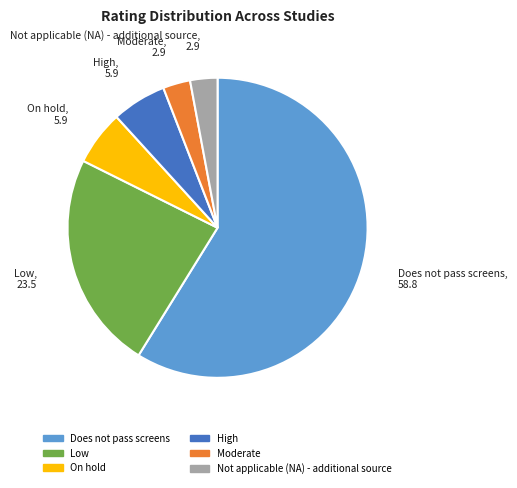

Do On hold and Moderate together represent more than half of the pie?

No